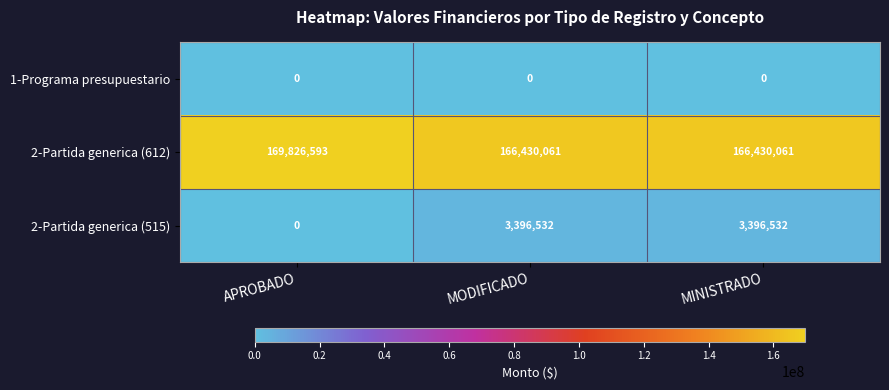

True or false: 1-Programa presupuestario has a value of 0 at APROBADO.

True